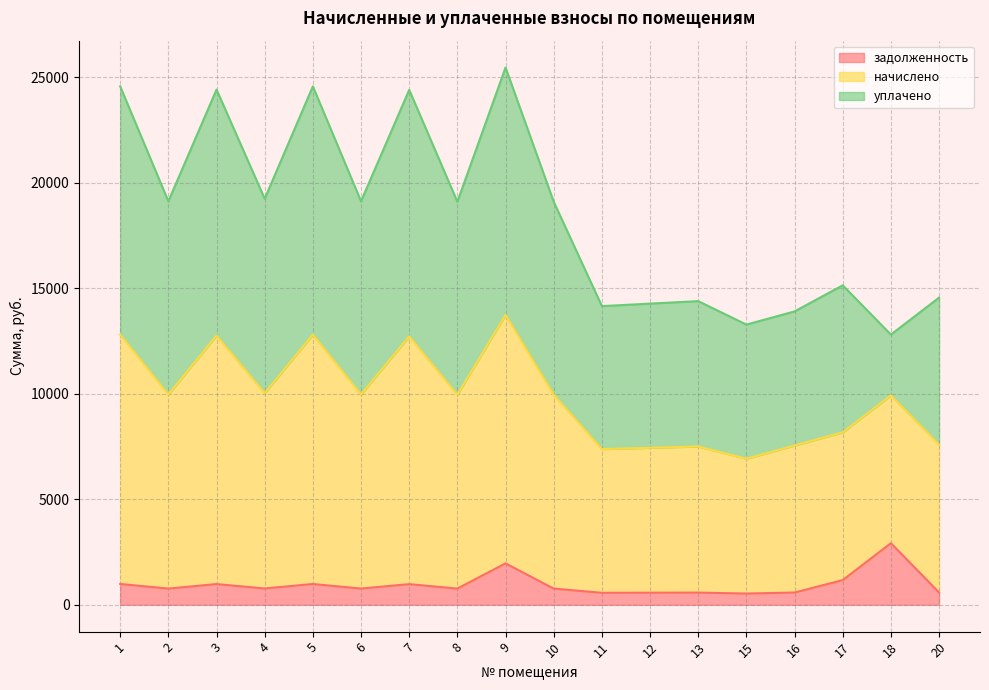

True or false: начислено has a value of 39441.2 at 5.

False